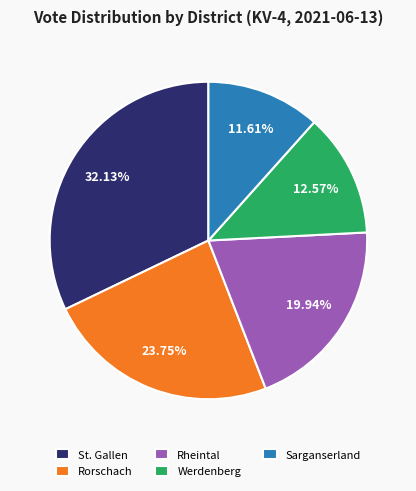

Count the number of slices in the pie.

5